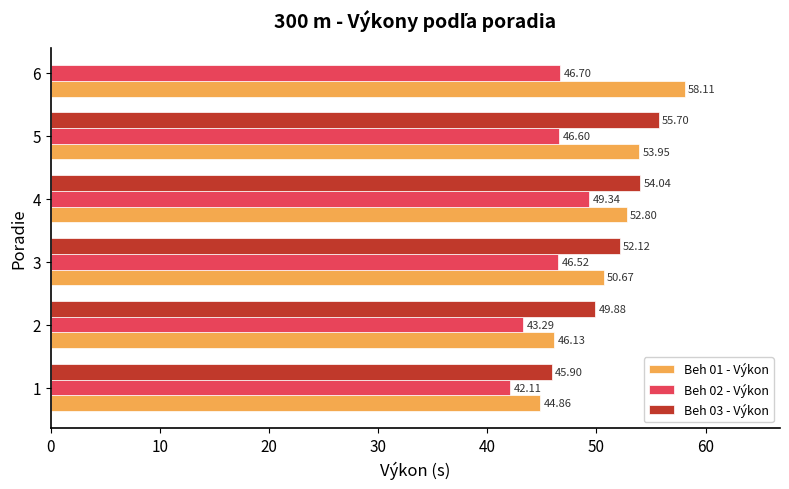

How many values in the Beh 01 - Výkon series are below 52?

3